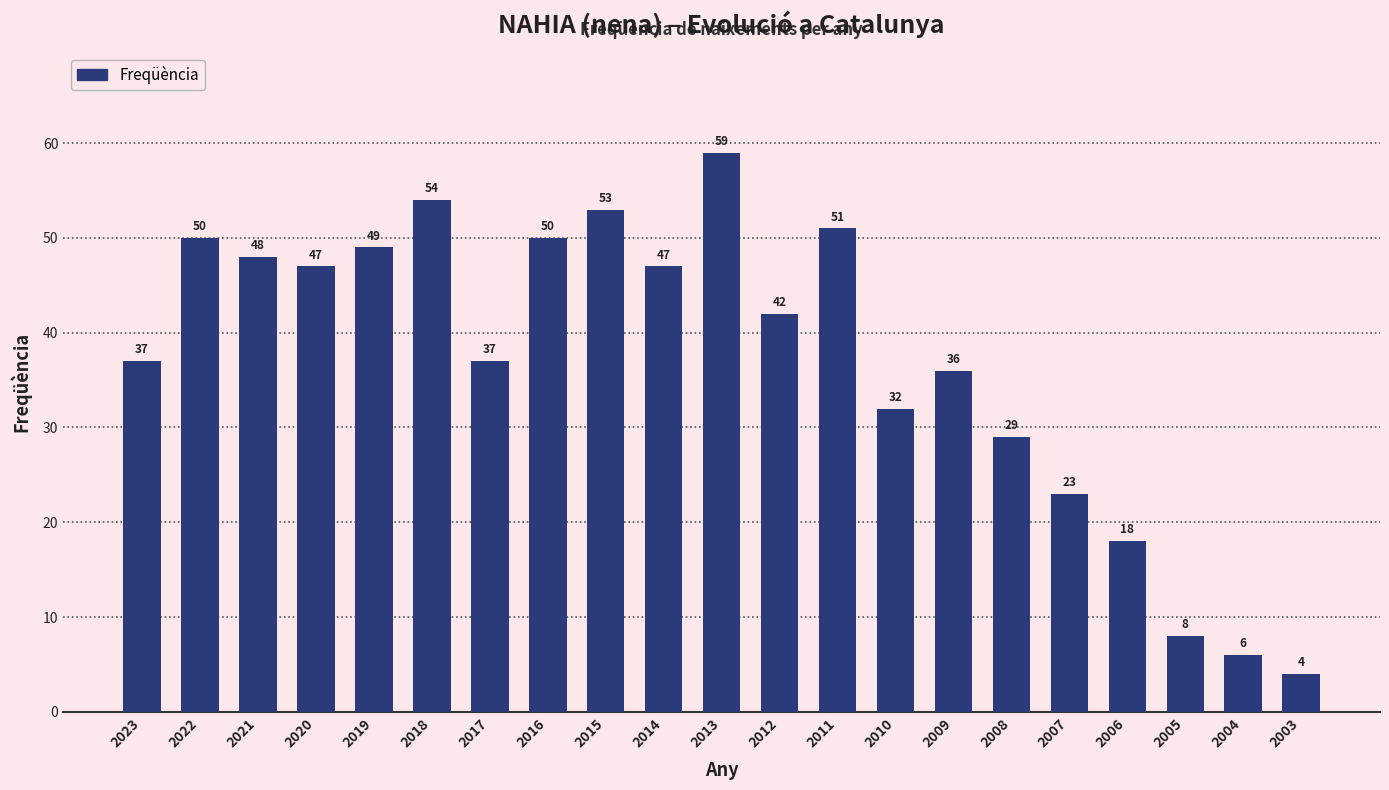

What is the value of the 1st bar from the left?

37